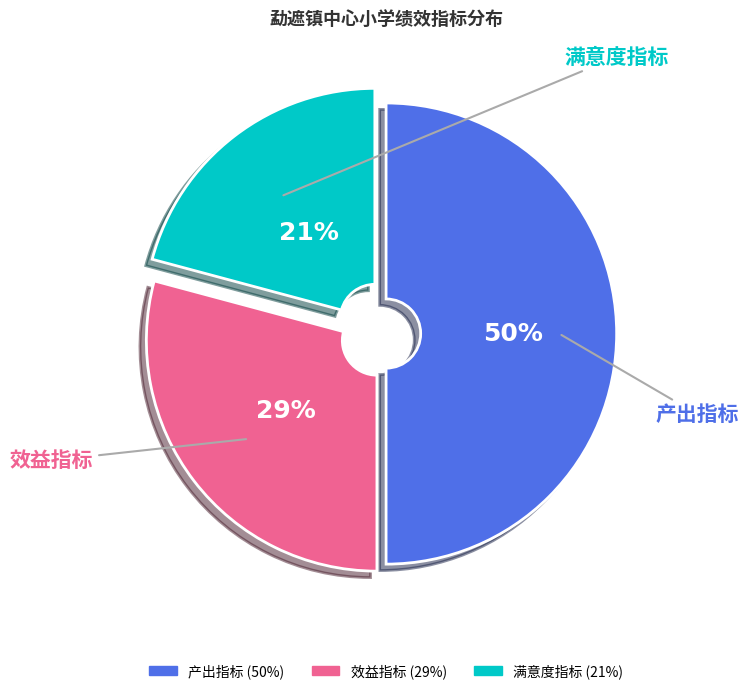

The 产出指标 slice represents 50% of the pie. True or false?

True